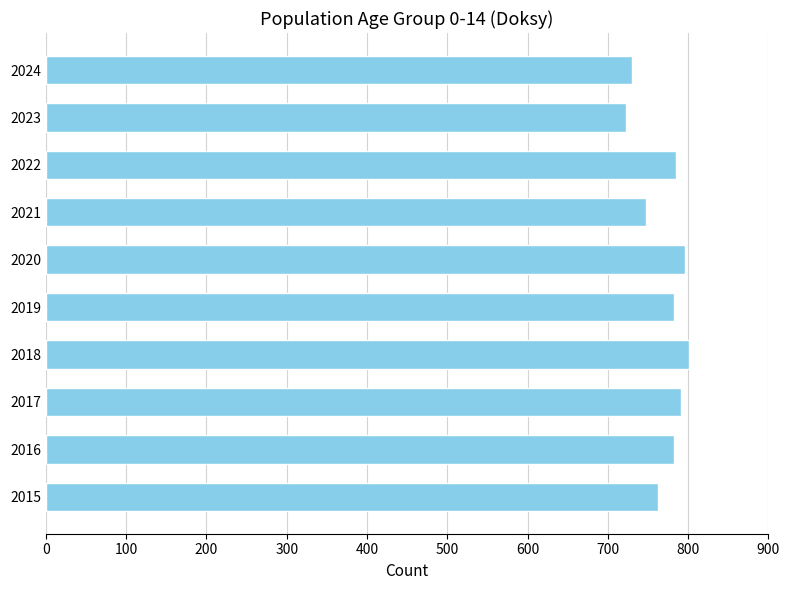

What is the difference between the maximum and minimum values?

78